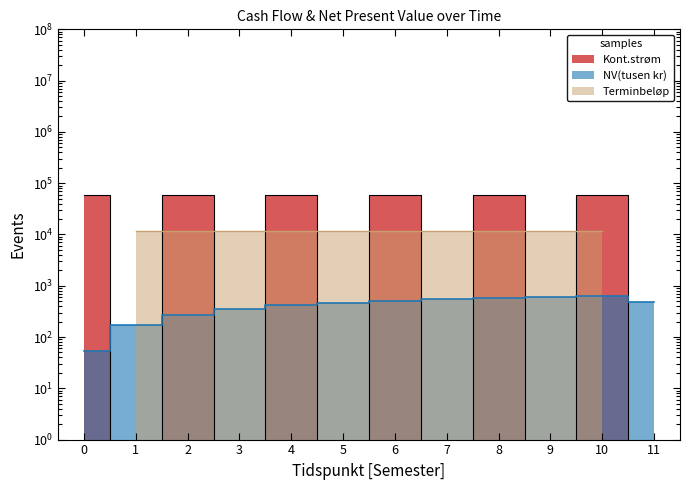

Which series has the largest total across all categories?

Kont.strøm